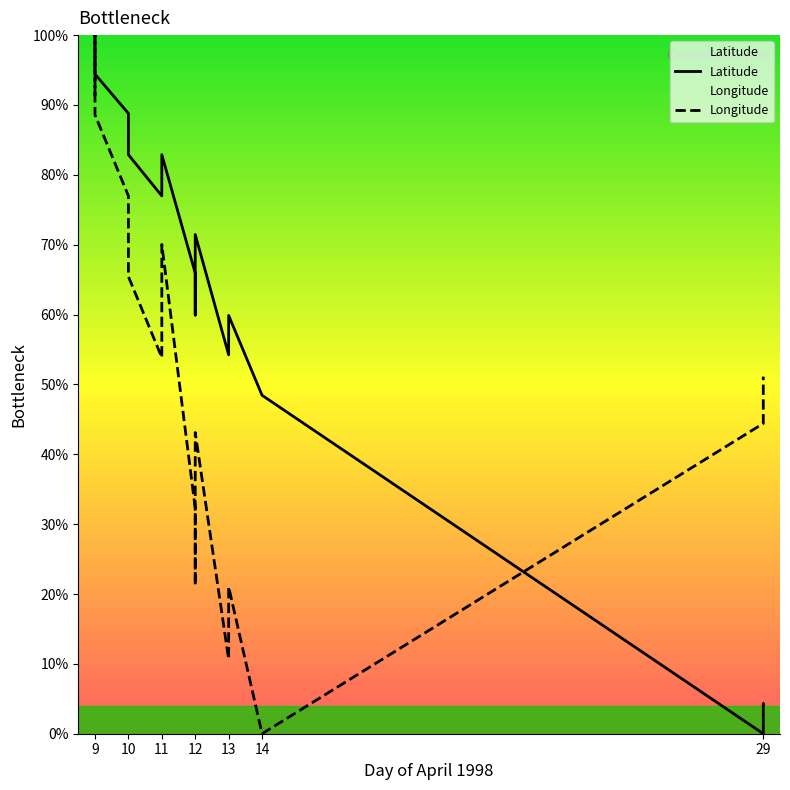

What are all the series names shown in the legend?

Latitude, Longitude